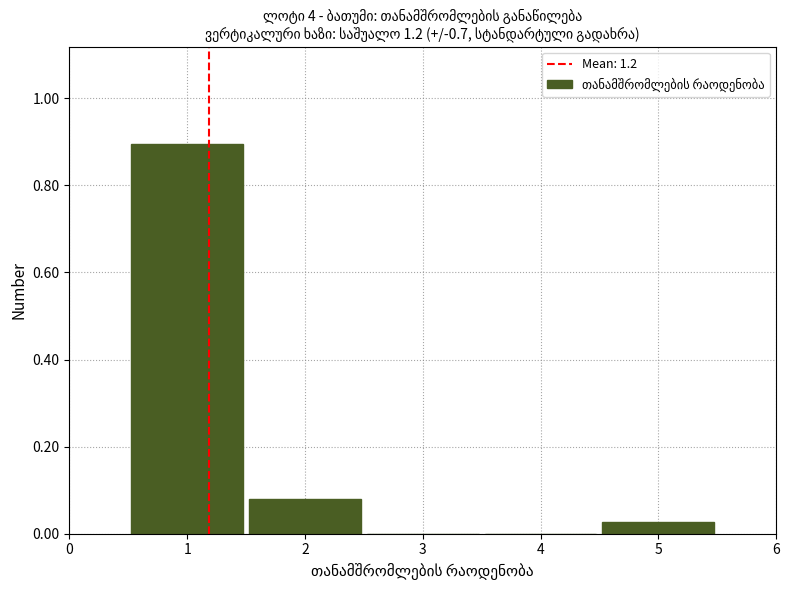

Reading left to right, transcribe this chart: for each bar, give the range it covers on the x-axis and its height. The values are not printed on the chart, so give them approximately, as read against the axis.

0.5 to 1.5: 0.90
1.5 to 2.5: 0.08
2.5 to 3.5: 0
3.5 to 4.5: 0
4.5 to 5.5: 0.02